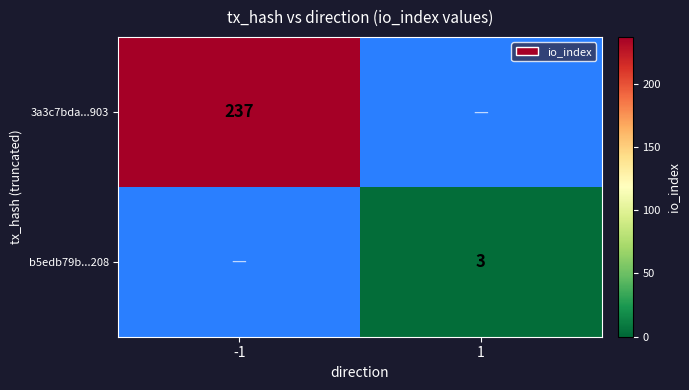

Is it true that b5edb79b...208 equals 3 at 1?

True